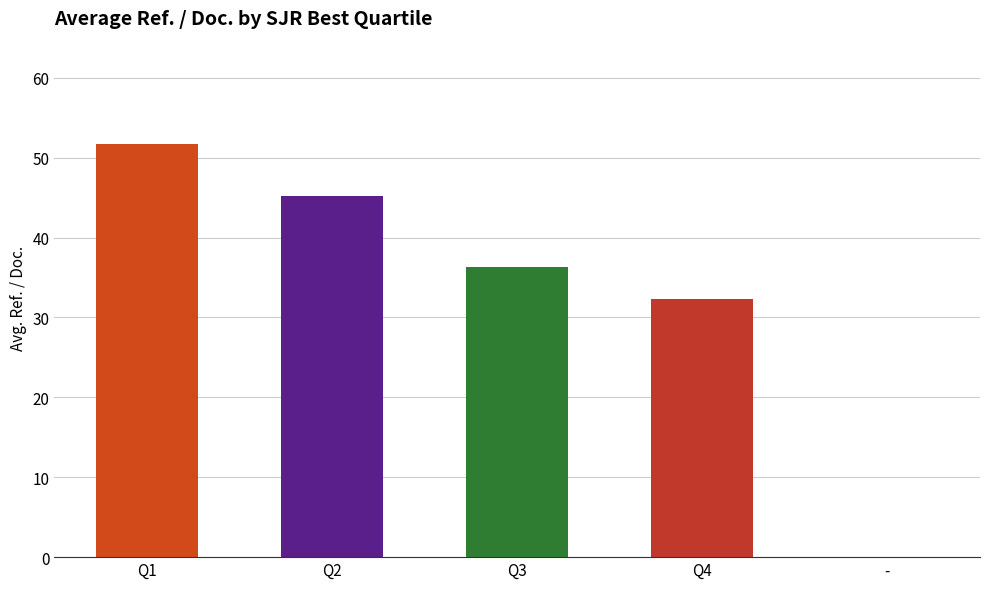

What position from the right is Q3?

3